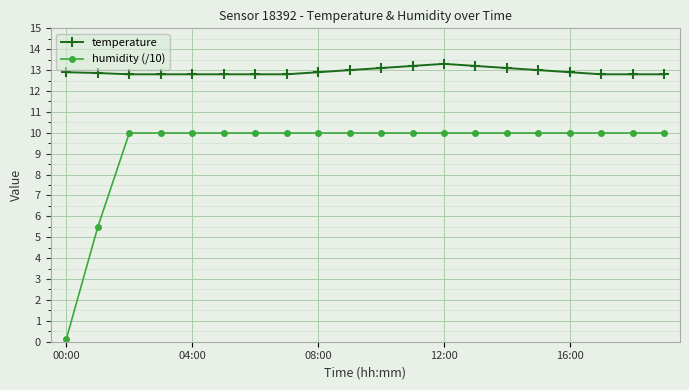

Count the number of categories in the chart.

20